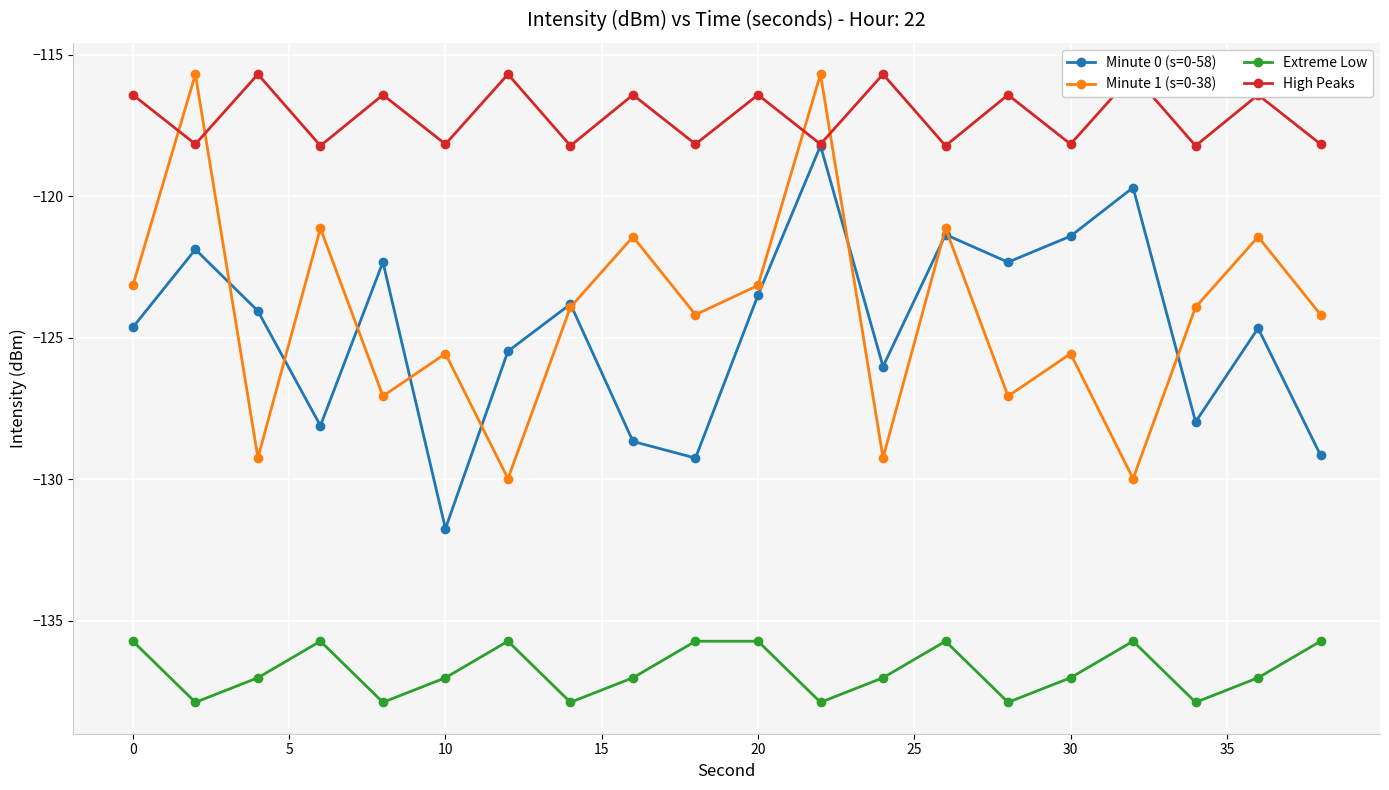

What is the average value of the Extreme Low series?

-136.8